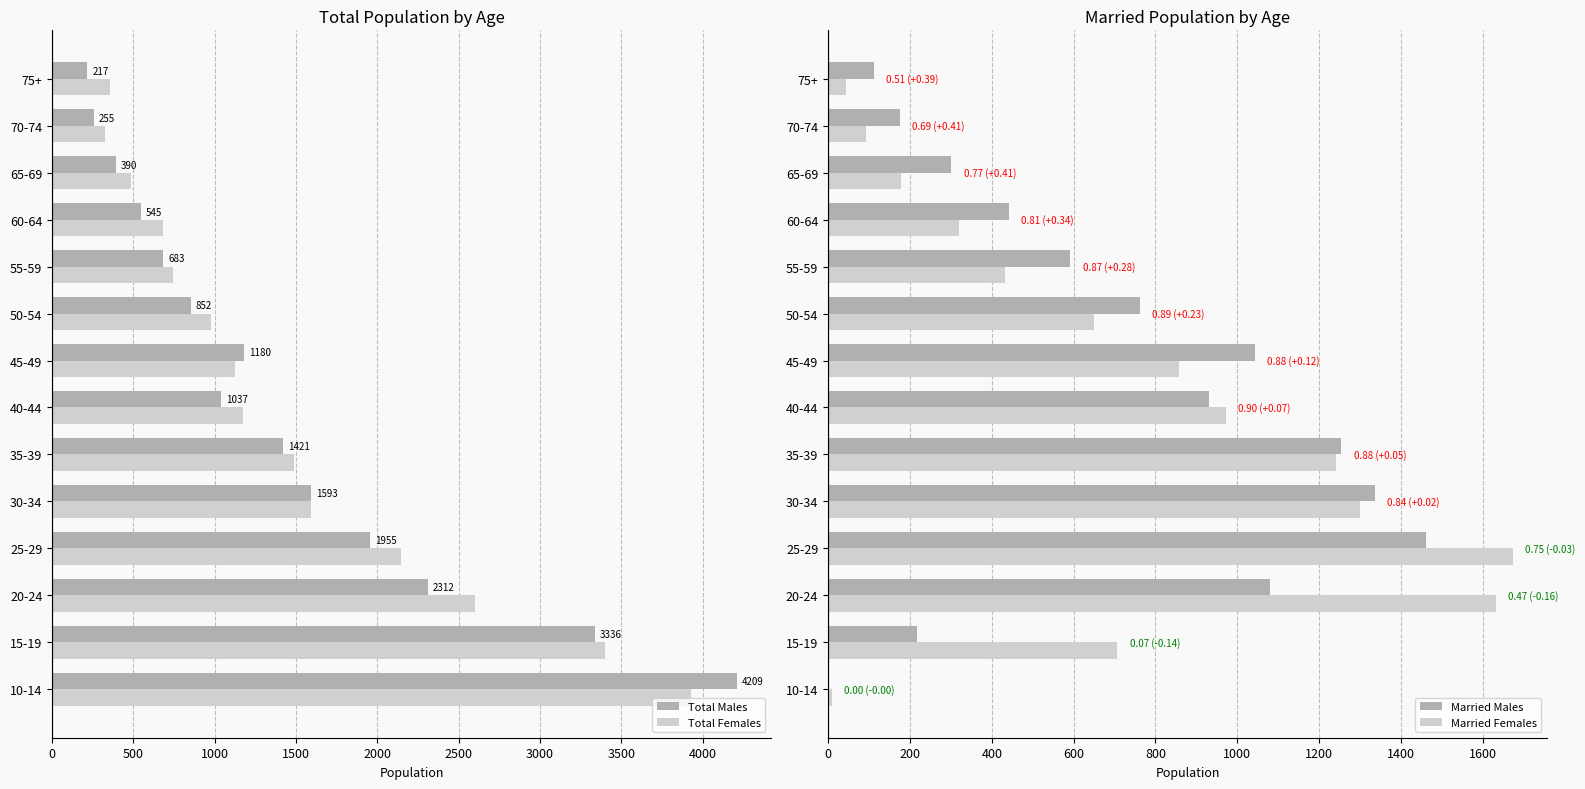

The value of Total Females at 60-64 is 682. True or false?

True